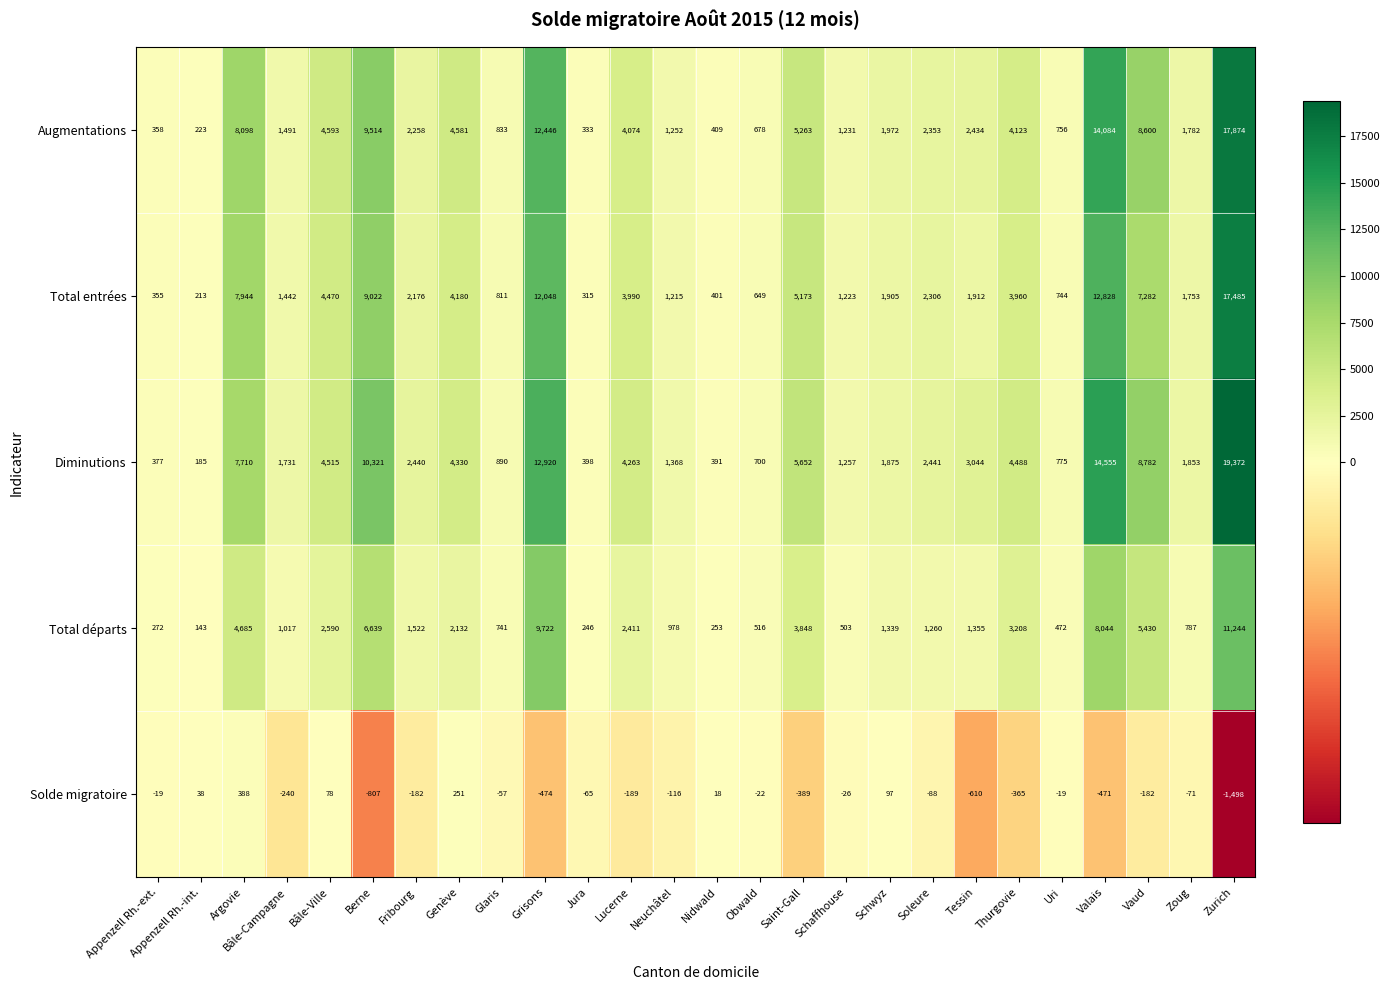

At which category is the sum across all series the highest?

Zurich